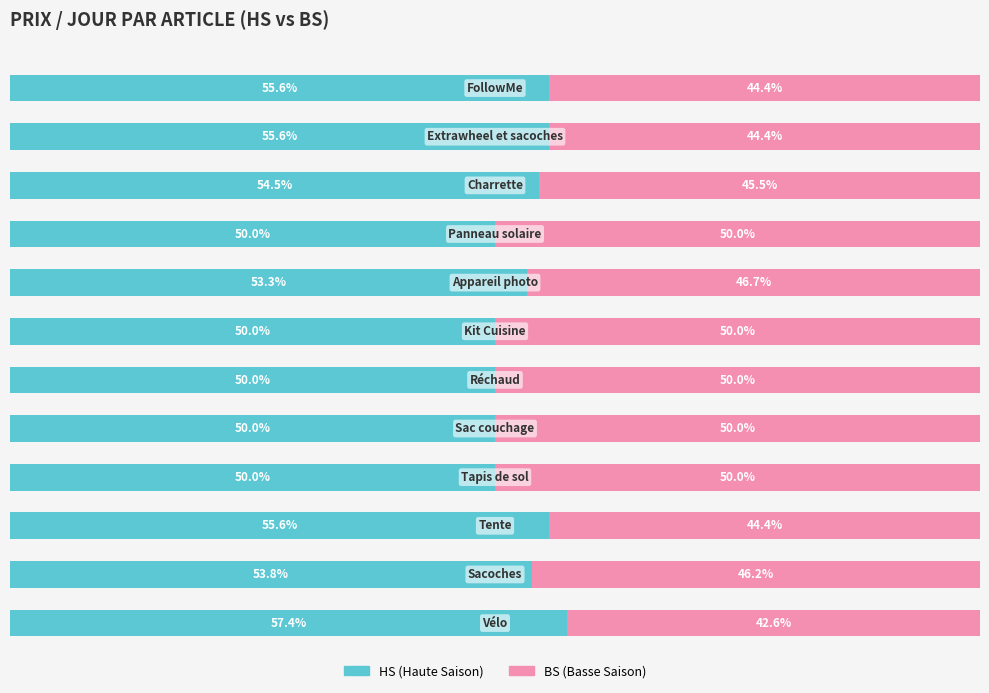

What is the sum of all HS (Haute Saison) values?

635.8